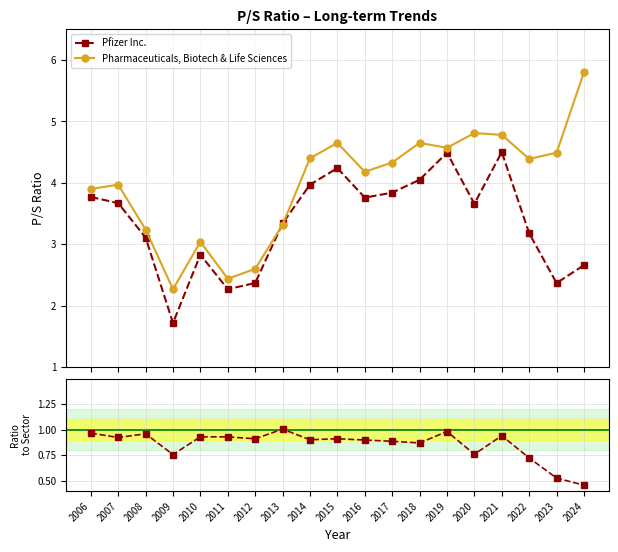

List the series in order of their overall mean, lowest first.

Ratio (PFE / Sector), Pfizer Inc., Pharmaceuticals, Biotech & Life Sciences